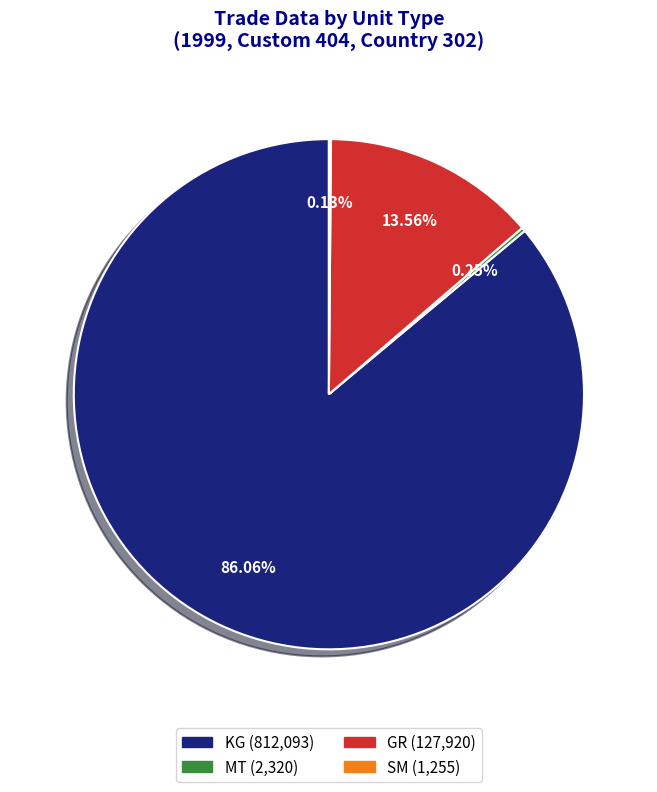

Does any single category account for the majority?

Yes